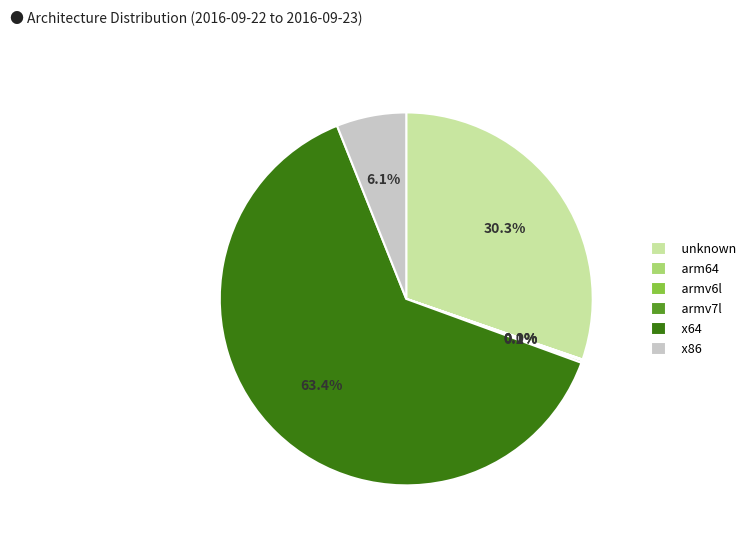

Which category has the biggest portion of the pie?

x64